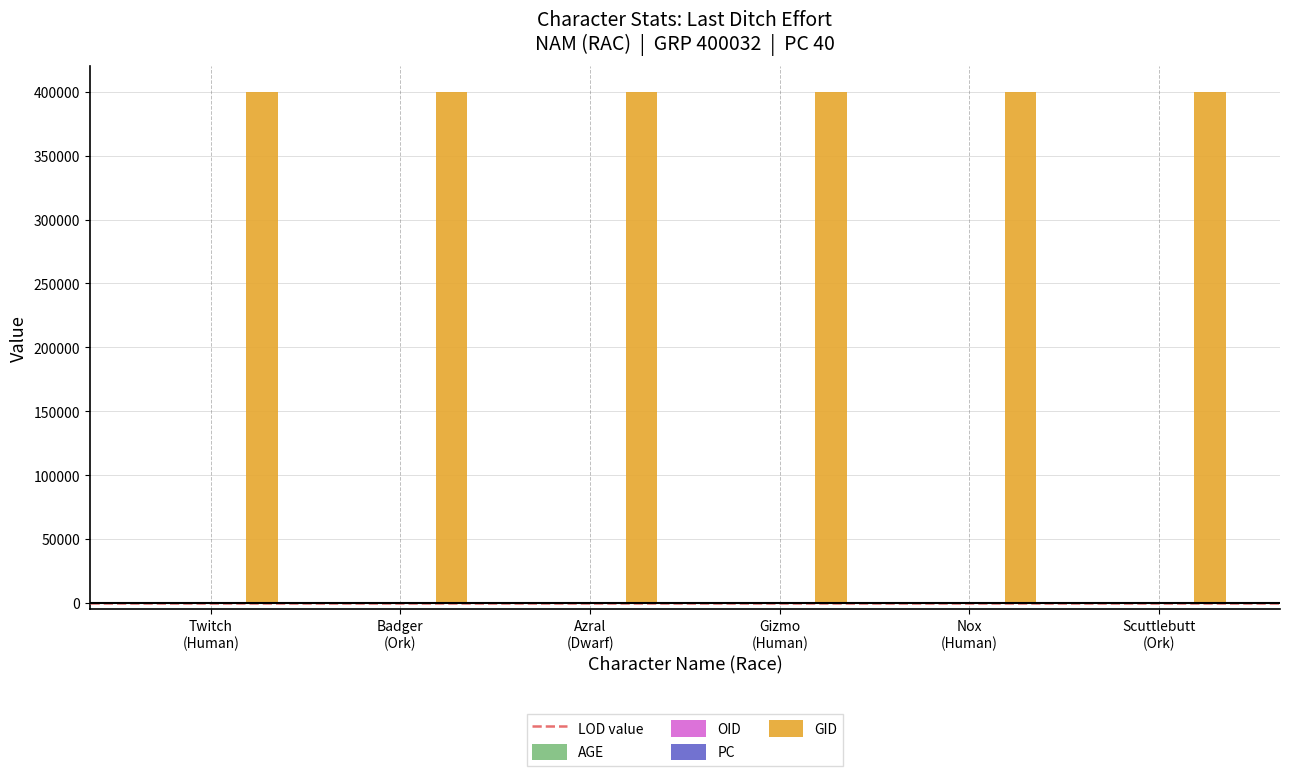

What is the greatest value displayed?

400032